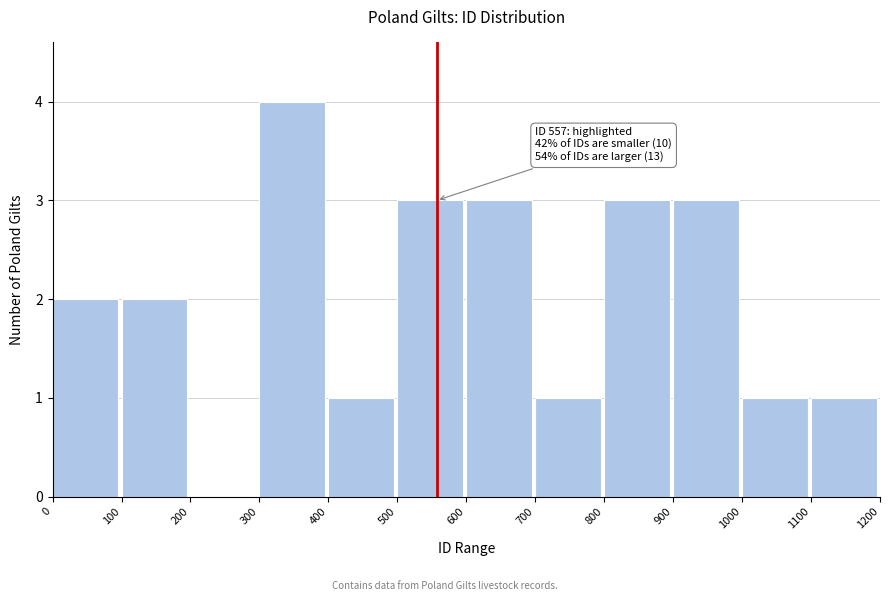

Over which range of the x-axis is the bar tallest?

300 to 400